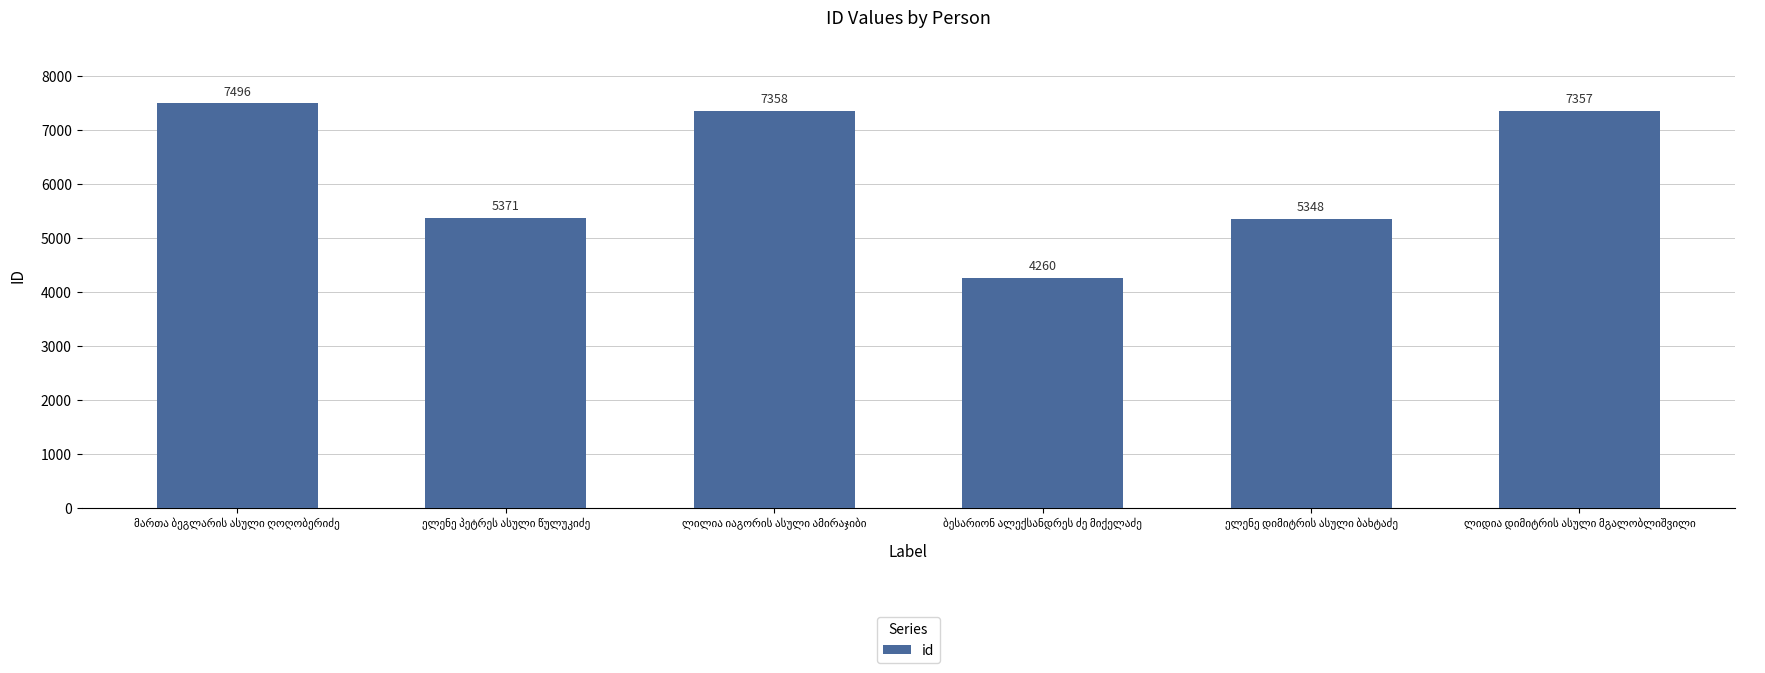

What is the maximum value shown in the chart?

7496